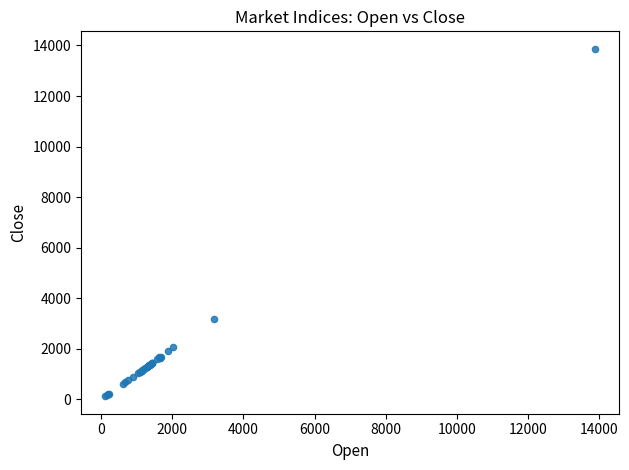

What Y value in the scatter plot is closest to 6997?

3174.6